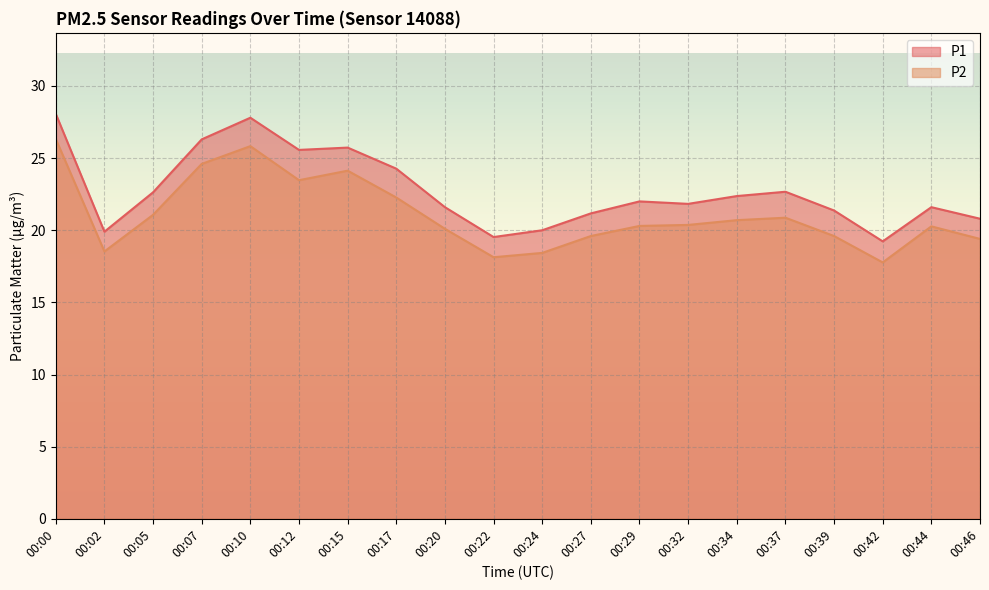

True or false: P2 and P1 cross at least once.

False